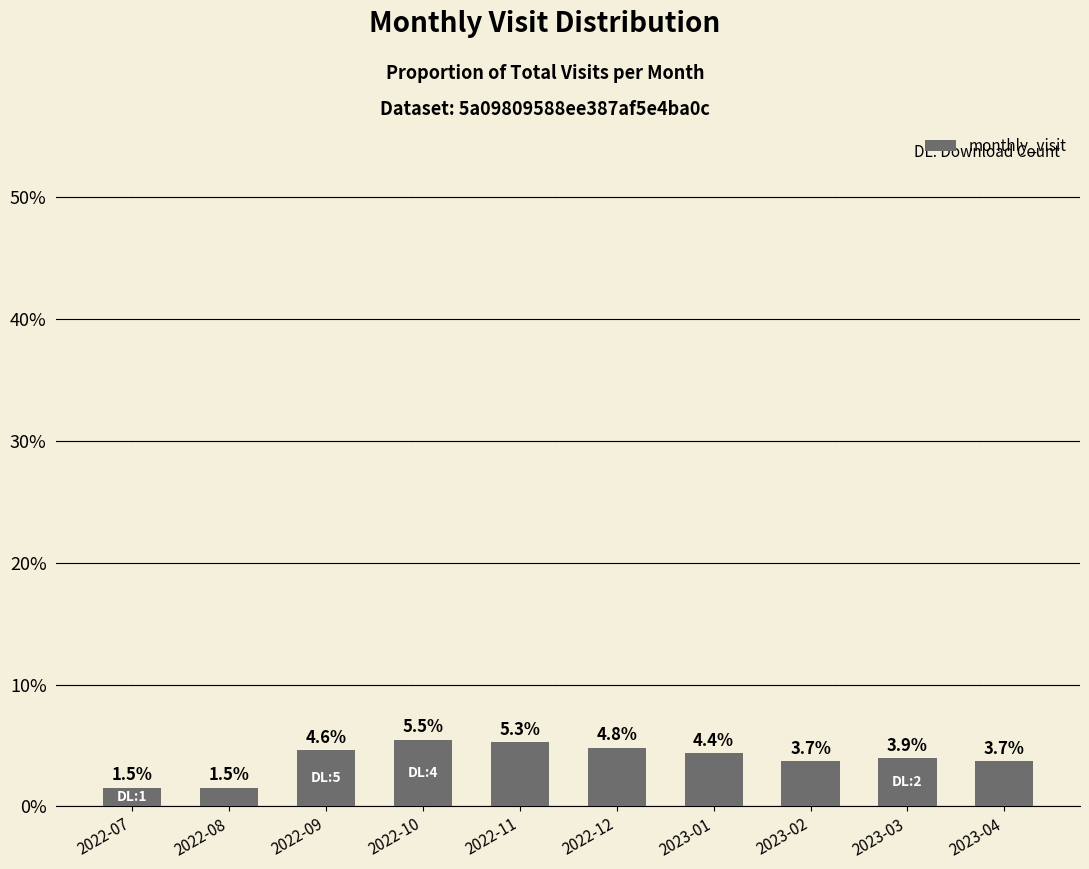

Rank the categories by value from lowest to highest.

2022-07, 2022-08, 2023-02, 2023-04, 2023-03, 2023-01, 2022-09, 2022-12, 2022-11, 2022-10